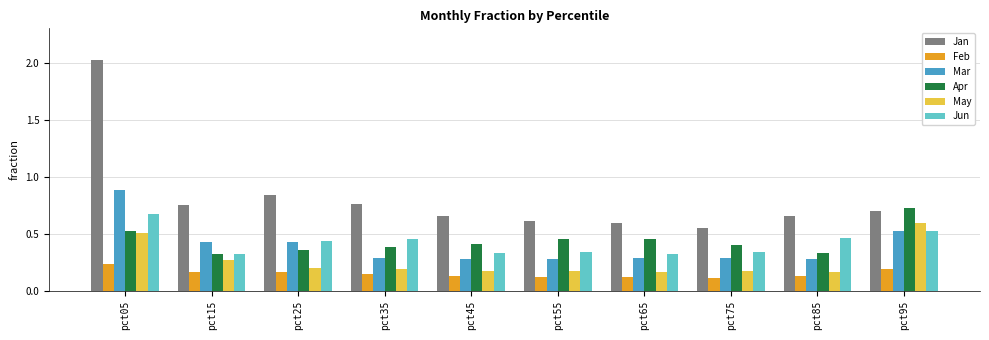

What is the spread (max minus min) of values at pct15?

0.6